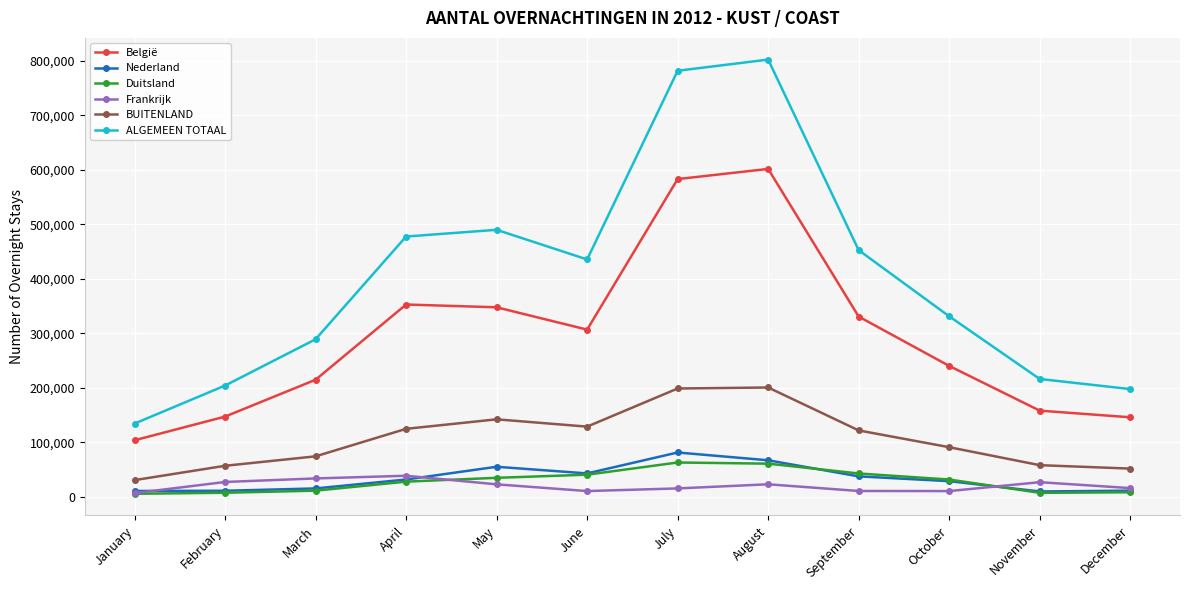

What is the value of the België point at the 5th from the left?

347702